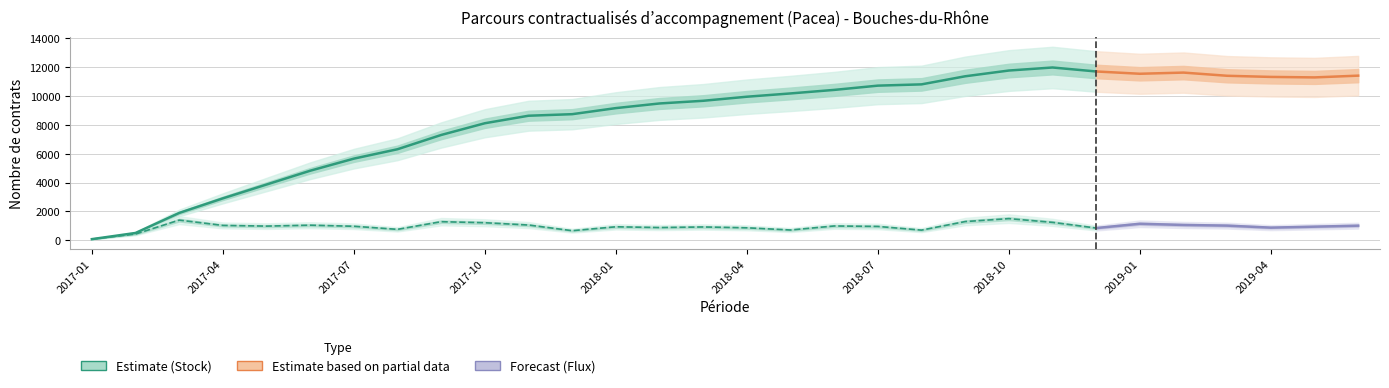

Count the number of categories in the chart.

30